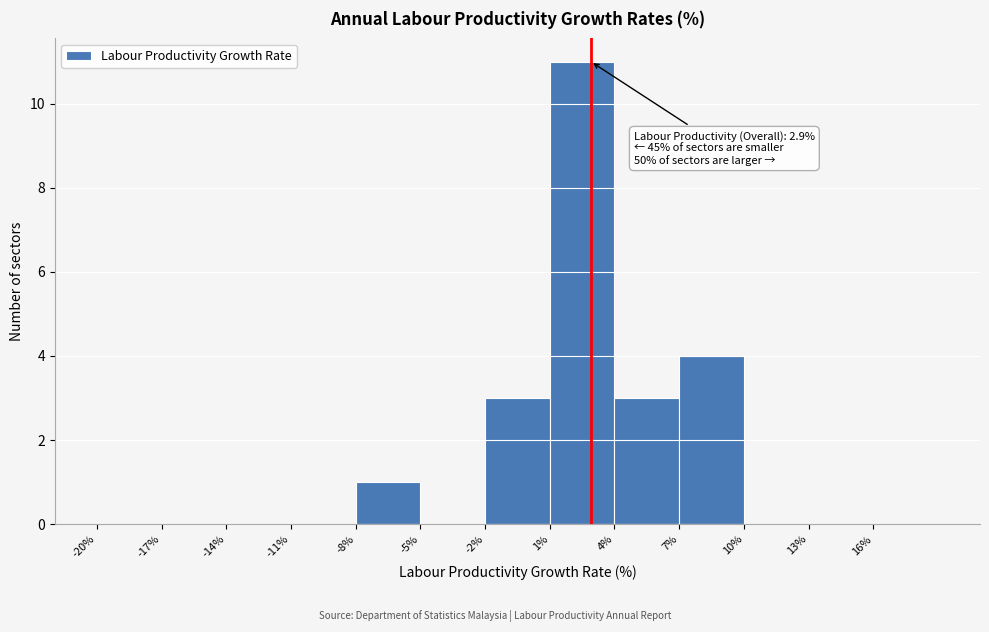

Over which range of the x-axis is the bar tallest?

1 to 4